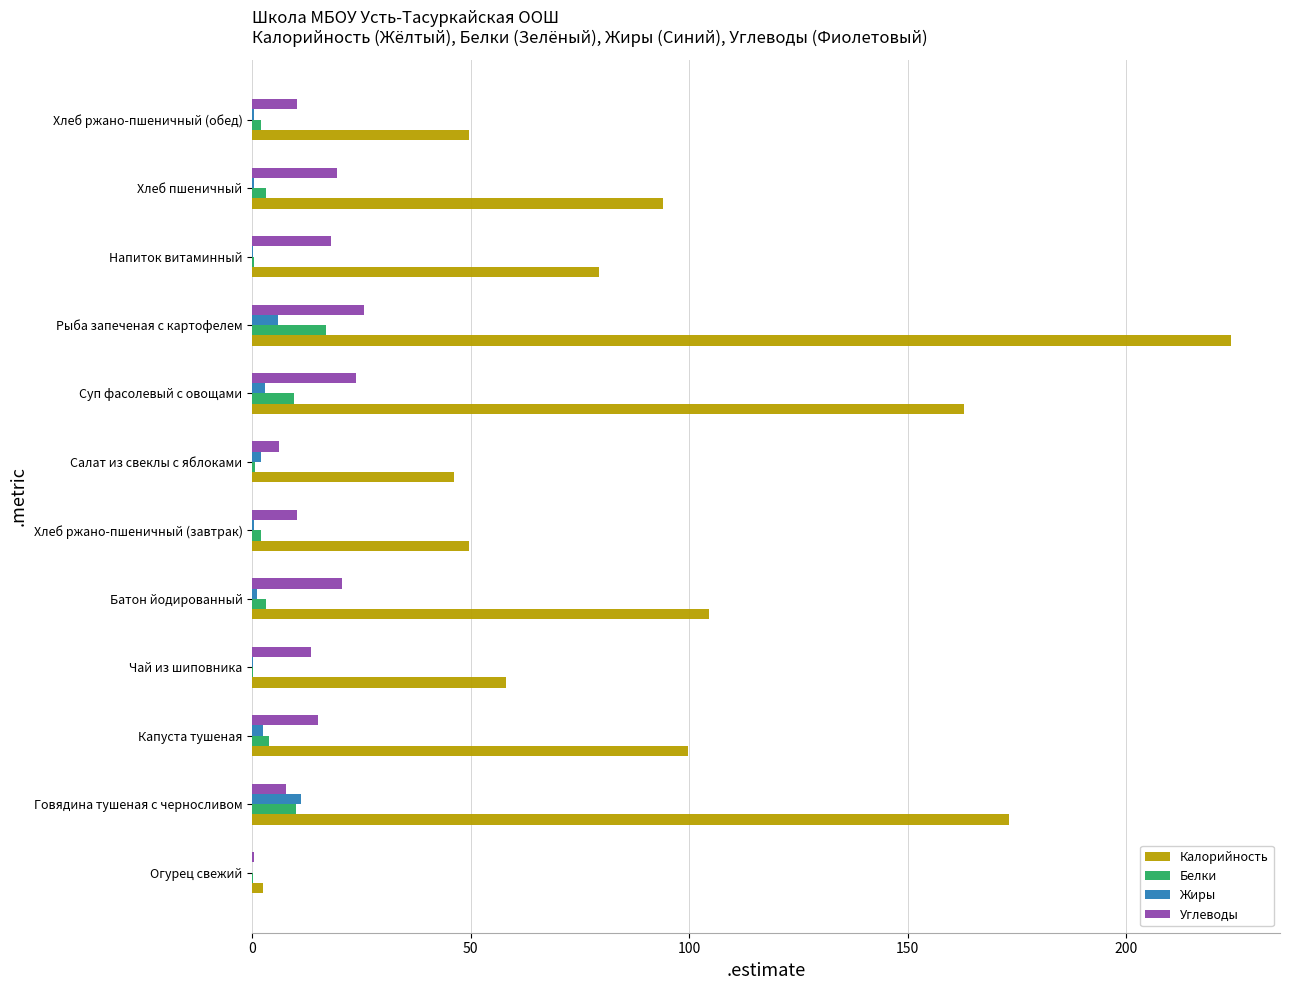

What is the maximum value for Калорийность?

224.0